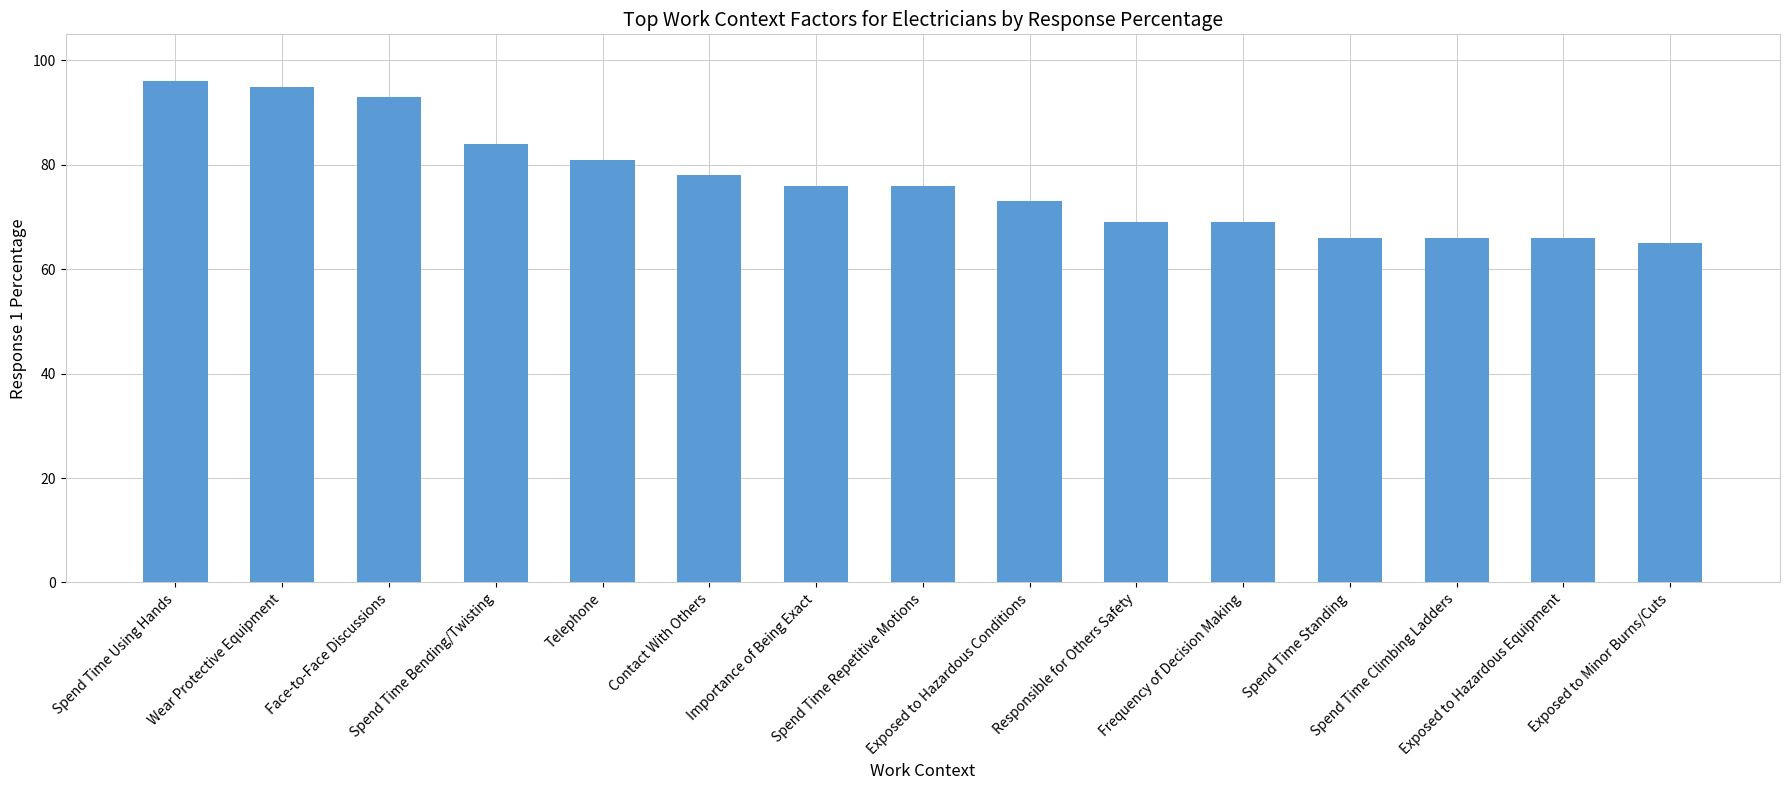

What is the change in value from Wear Protective Equipment to Importance of Being Exact?

-19